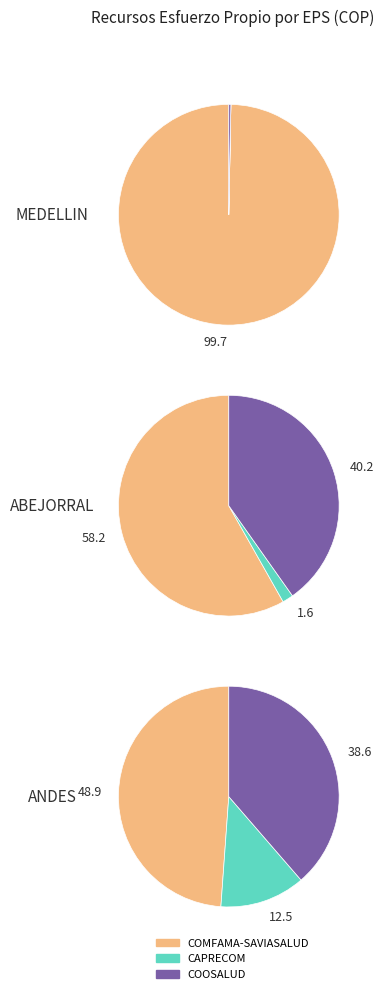

The ANDES slice represents 61% of the pie. True or false?

False